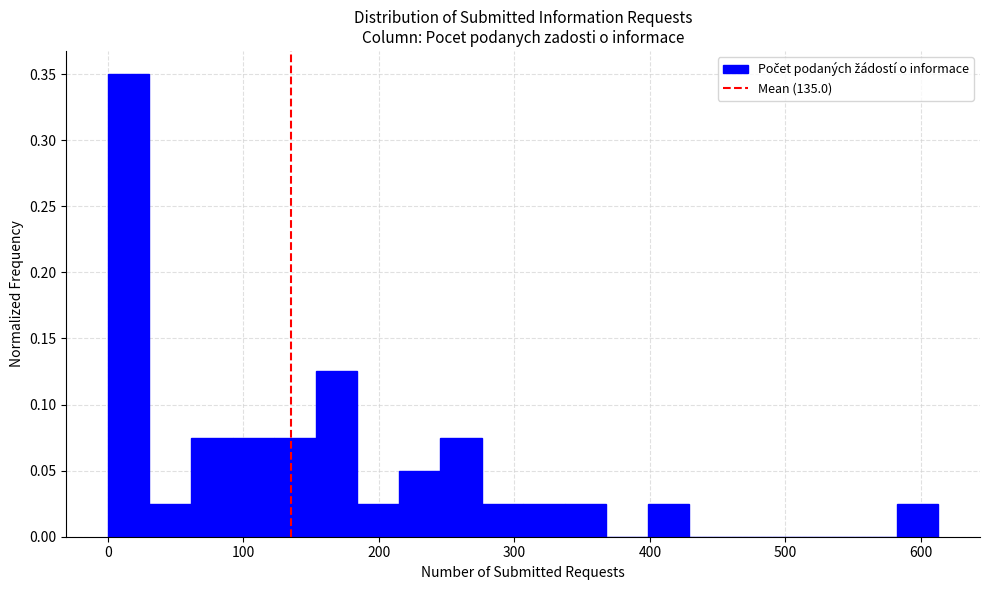

Read against the x-axis, roughly where is the centre of the tallest bar?

20